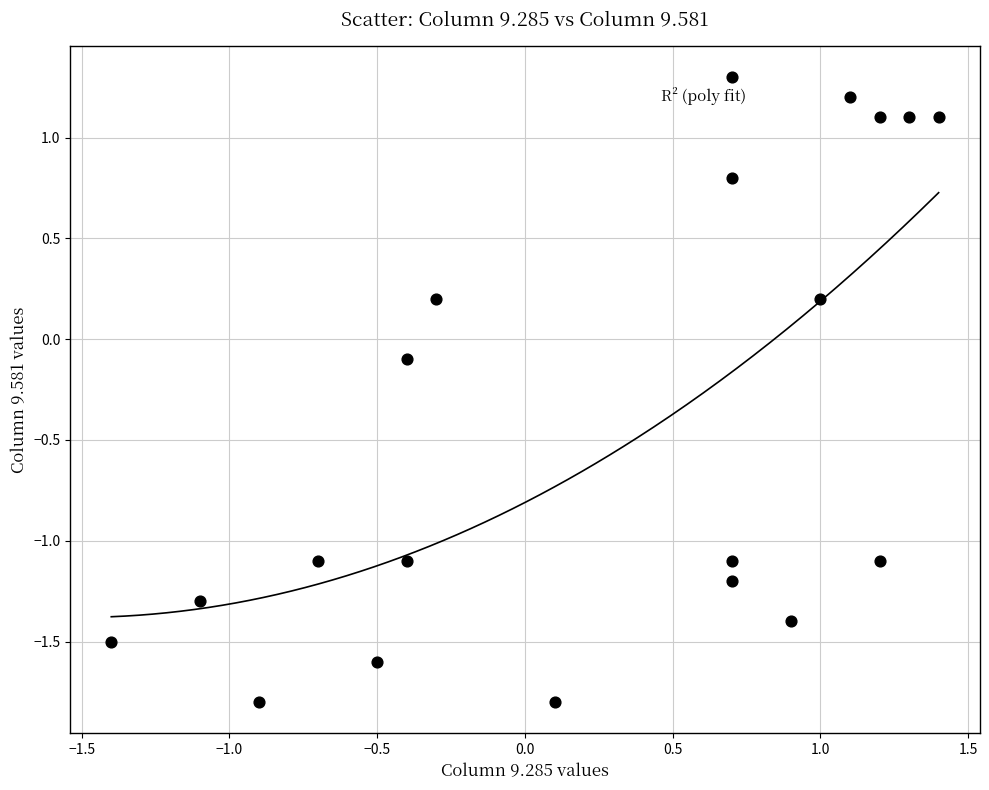

What is the range of X values (max minus min)?

2.8